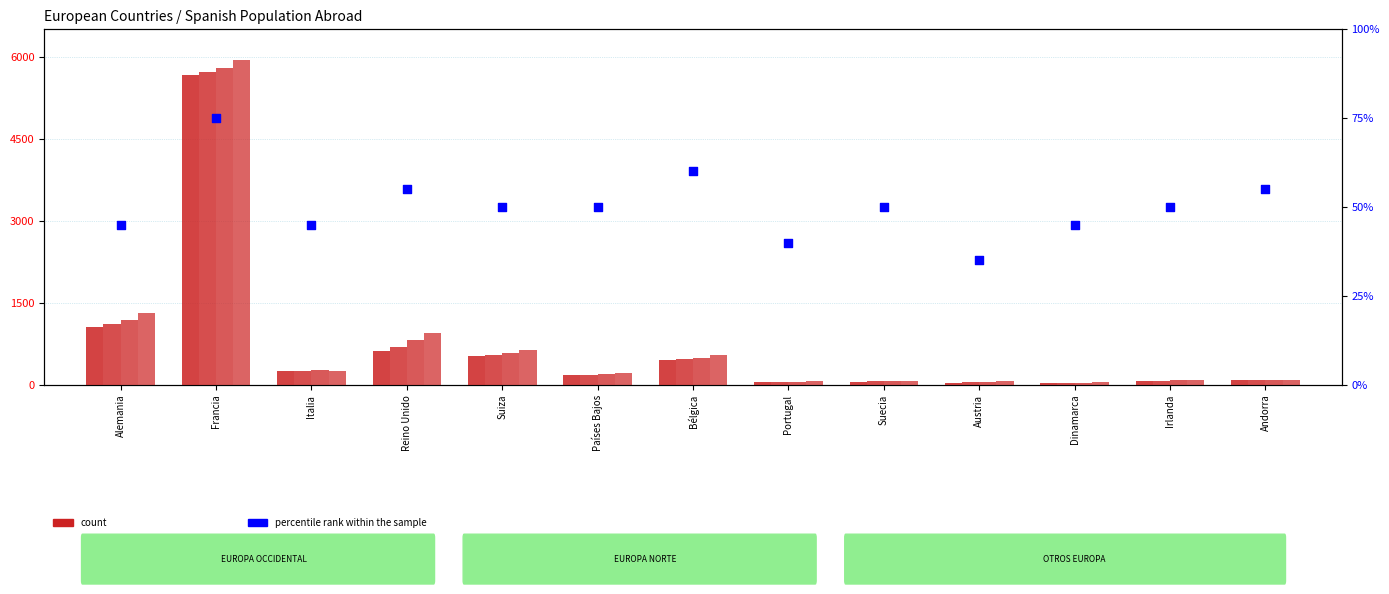

At how many categories does at least one series exceed 2626?

1